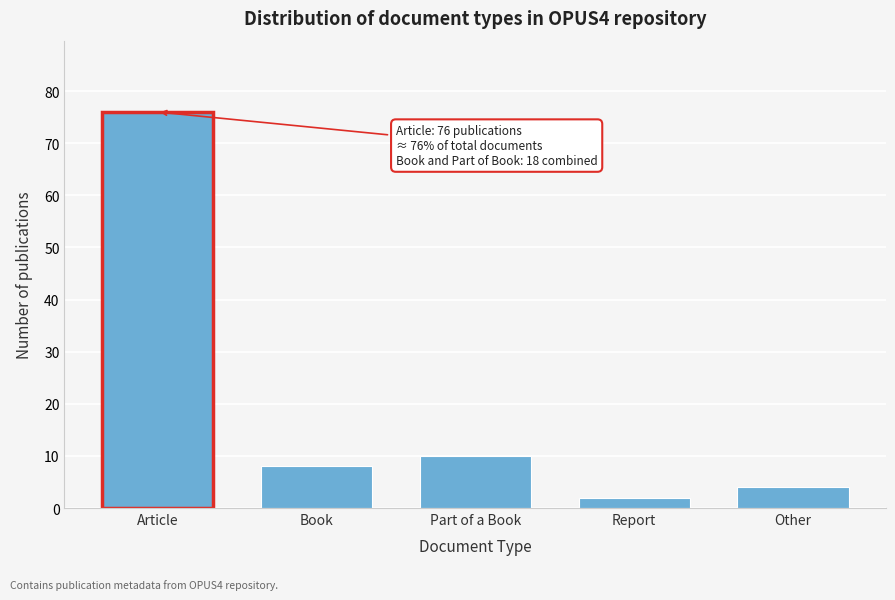

Reading right to left, list all the values displayed in this chart.

4	2	10	8	76